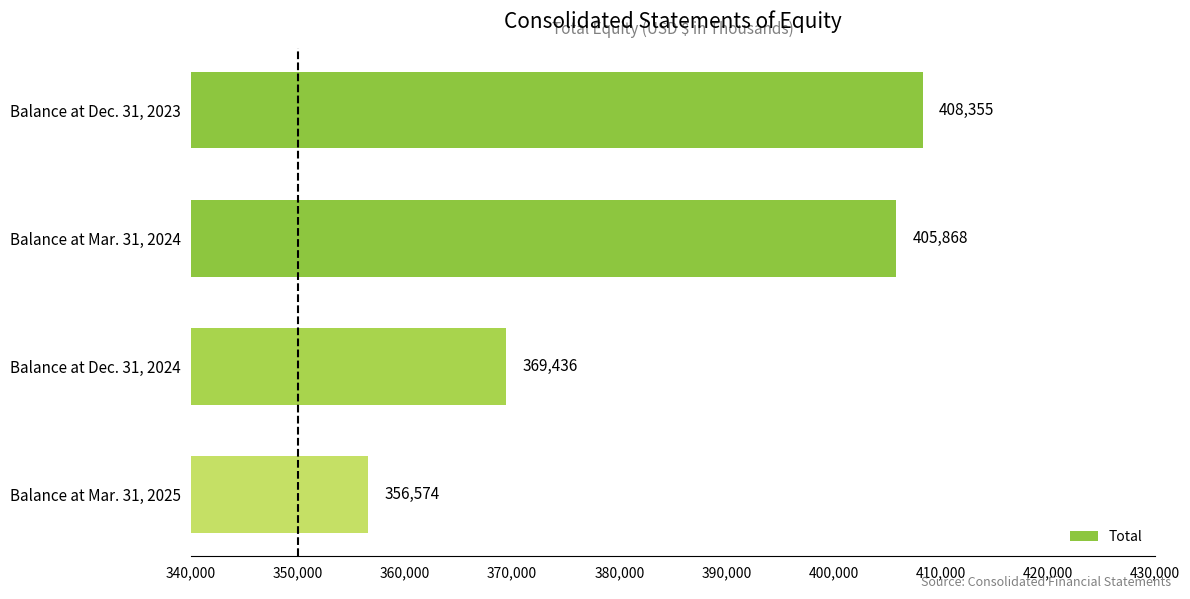

What is the sum of all values?

1540233